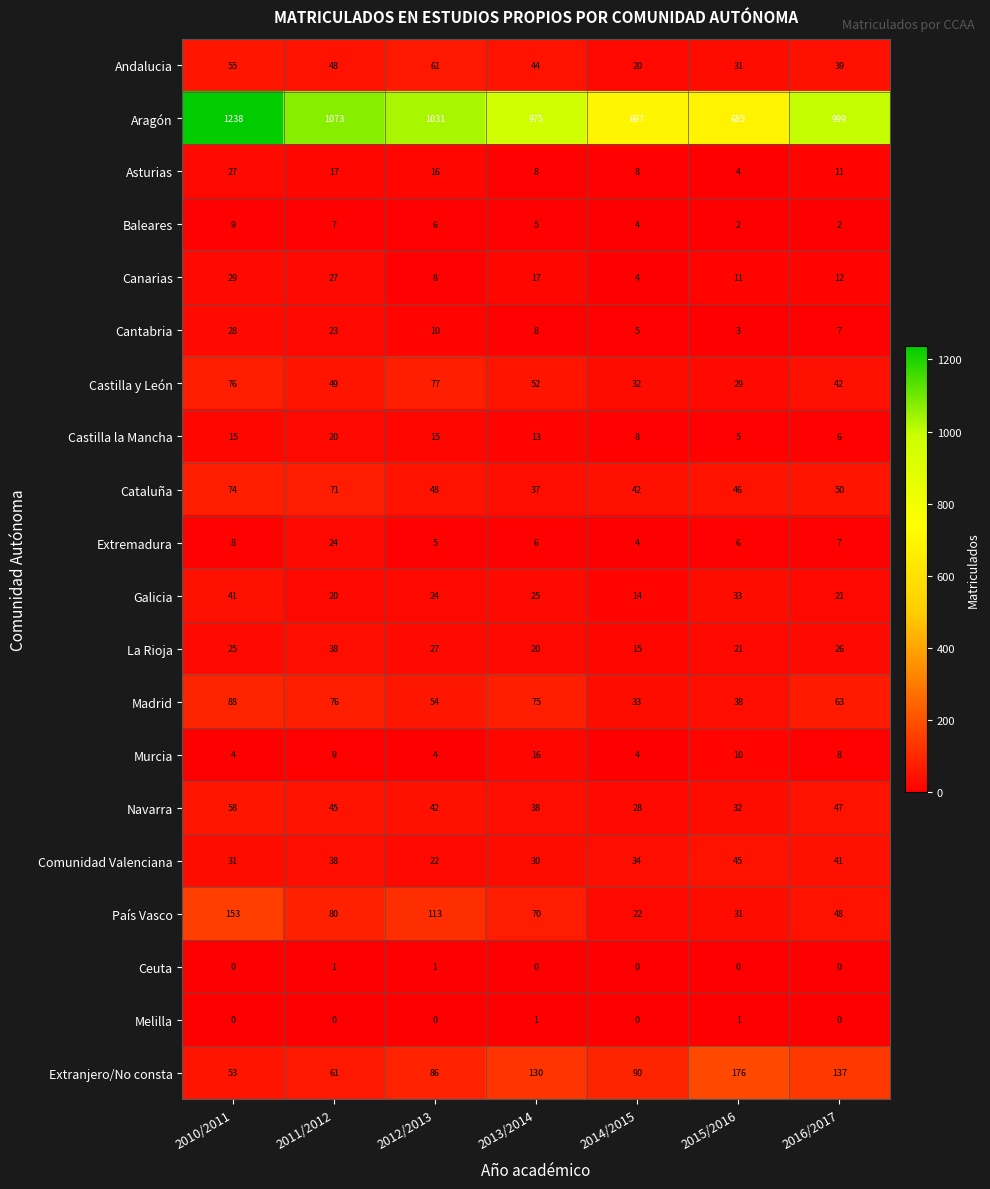

At which category is the sum across all series the highest?

2010/2011